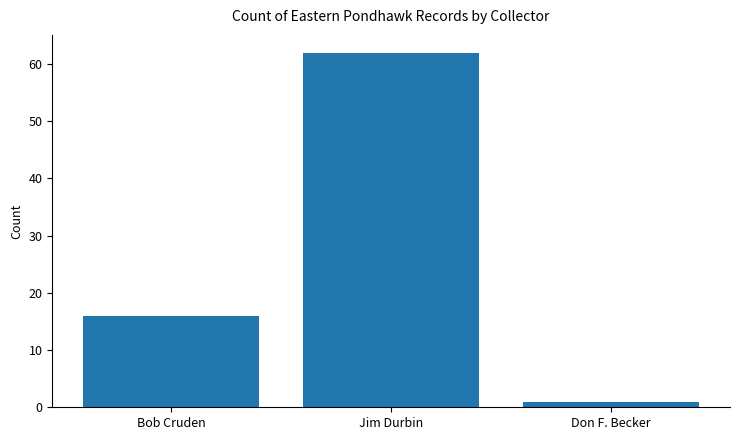

What is the change in value from Bob Cruden to Jim Durbin?

+46